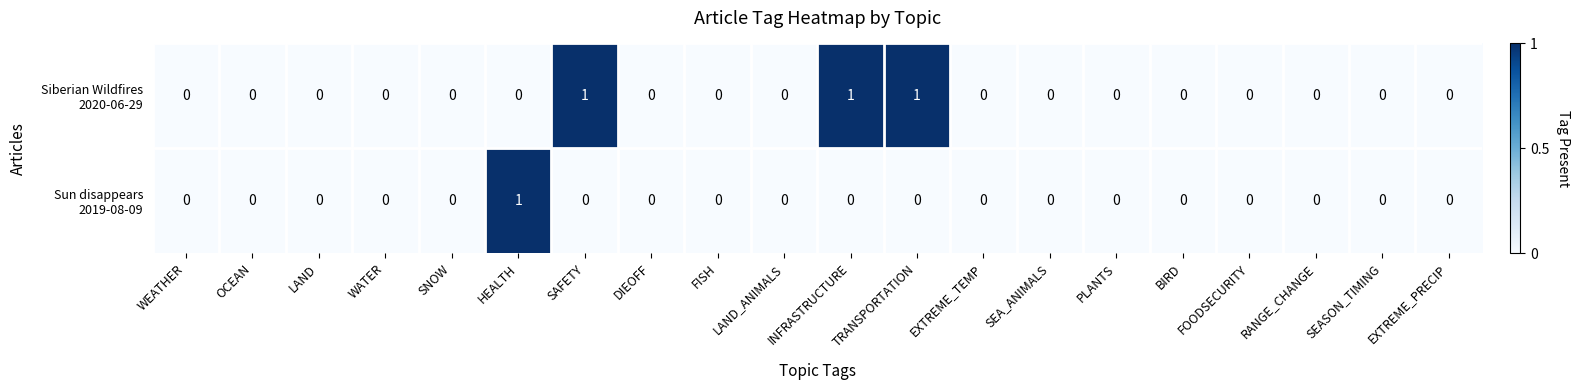

How many categories are shown in the chart?

20